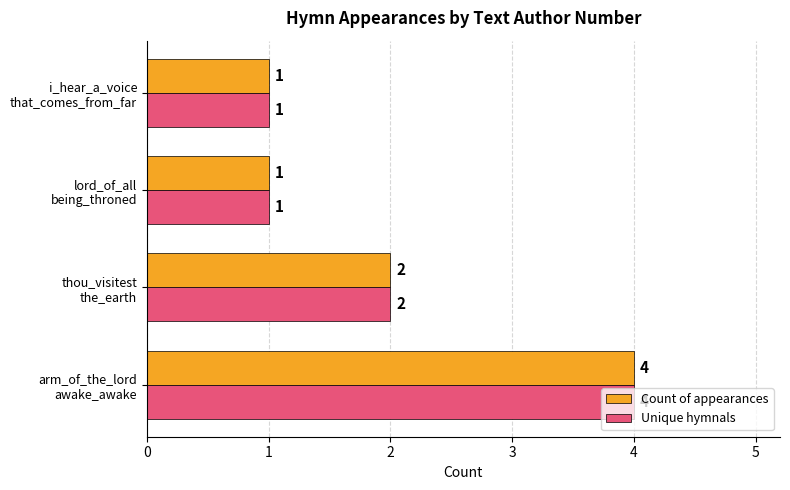

How many Unique hymnals values are between 1 and 4?

4